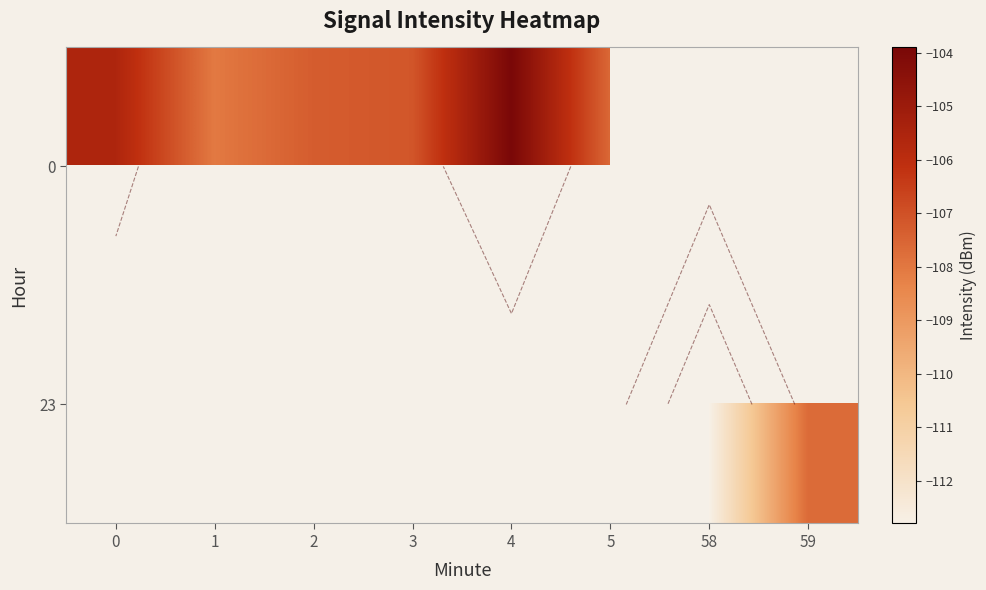

Rank the series by their average value, from highest to lowest.

0, 23